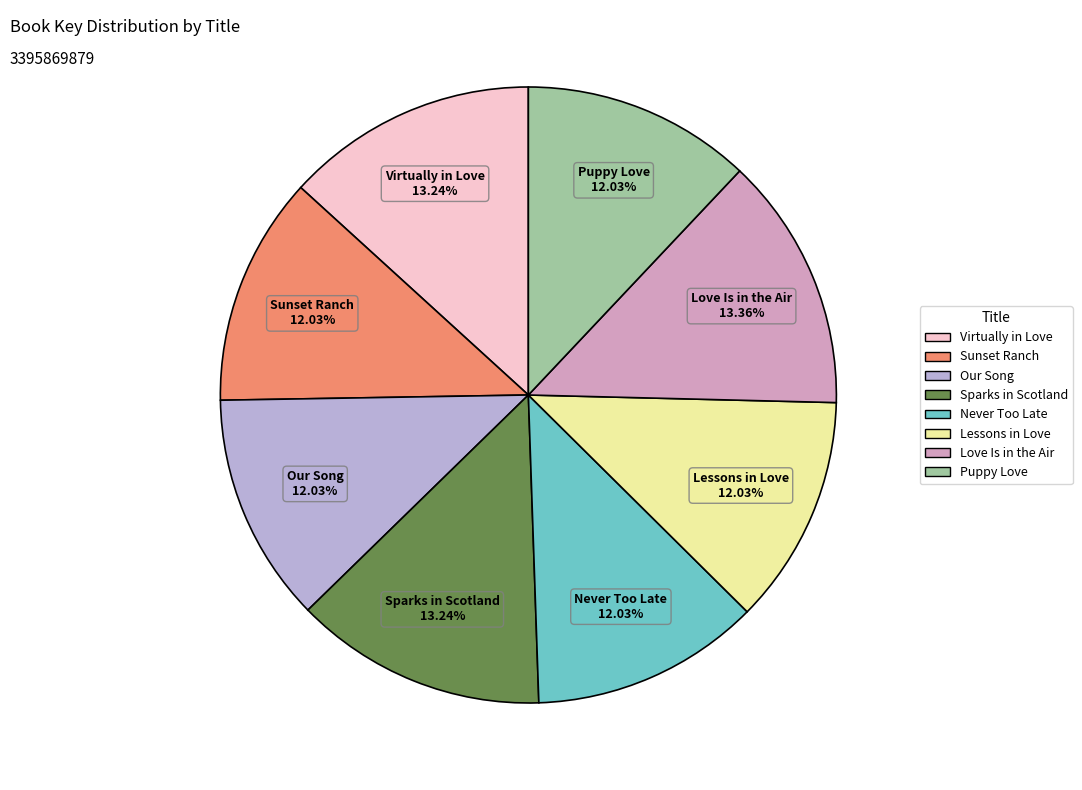

To the nearest percent, what is the average slice percentage?

12%